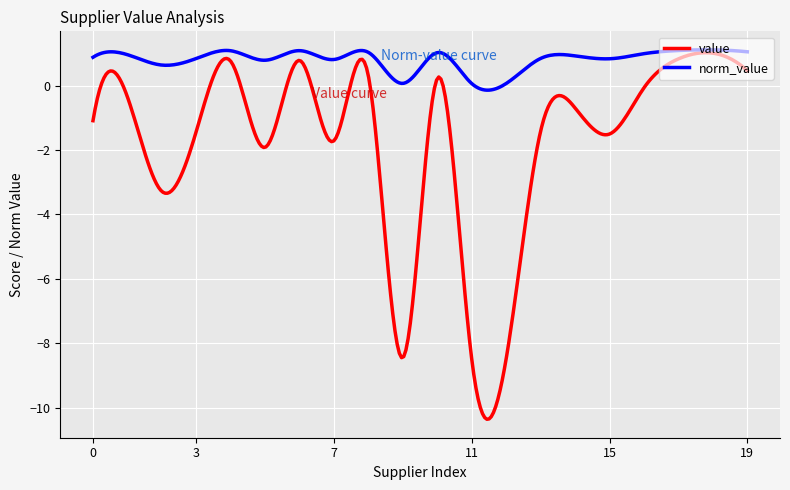

Which series has the largest range (max minus min)?

value